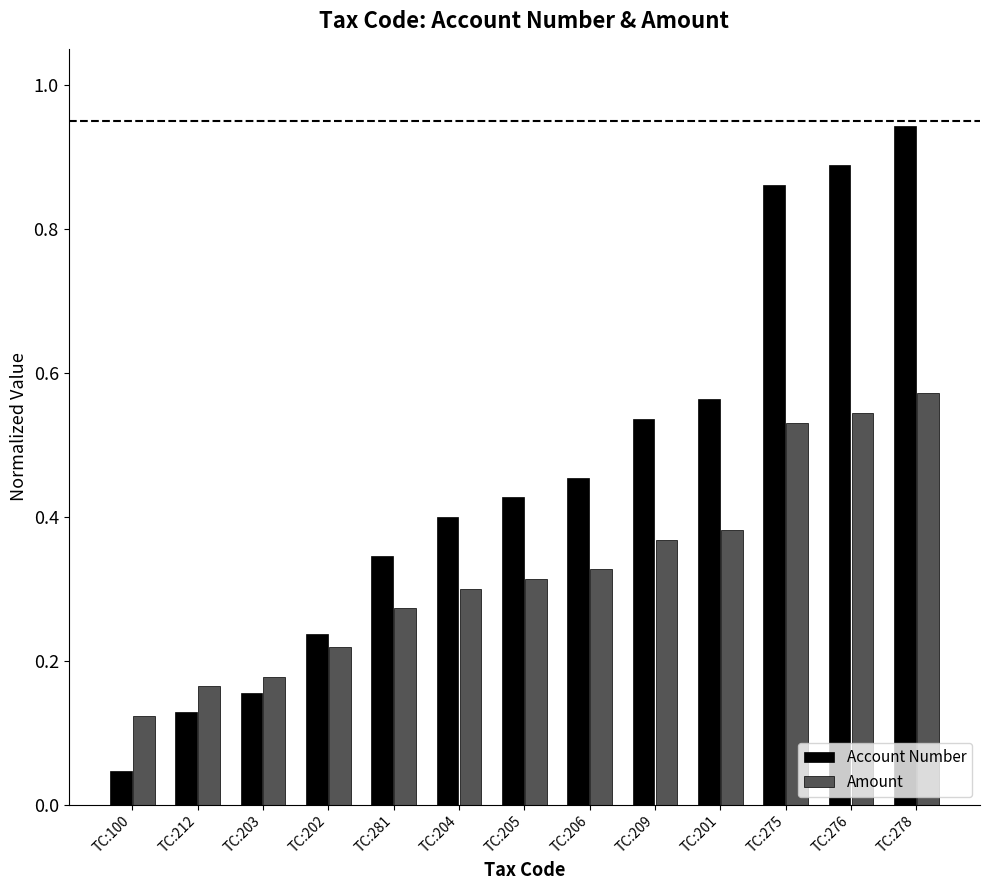

Where is Account Number nearest to the value 0?

TC:100